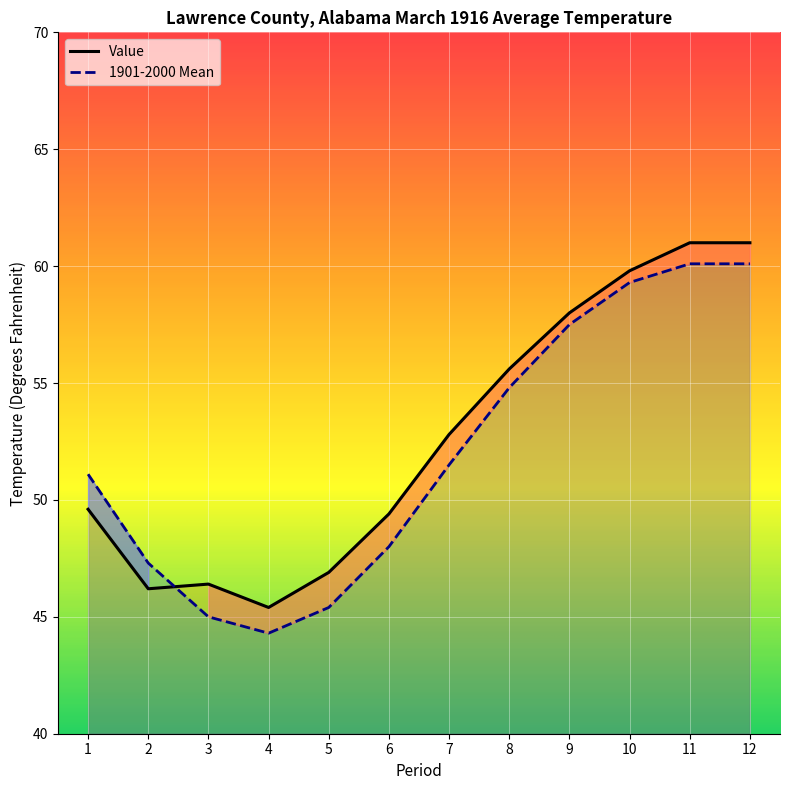

Reading left to right, what are all the values shown in this chart?

Value: 49.6	46.2	46.4	45.4	46.9	49.4	52.8	55.6	58.0	59.8	61.0	61.0
1901-2000 Mean: 51.1	47.3	45.0	44.3	45.4	48.0	51.5	54.8	57.5	59.3	60.1	60.1